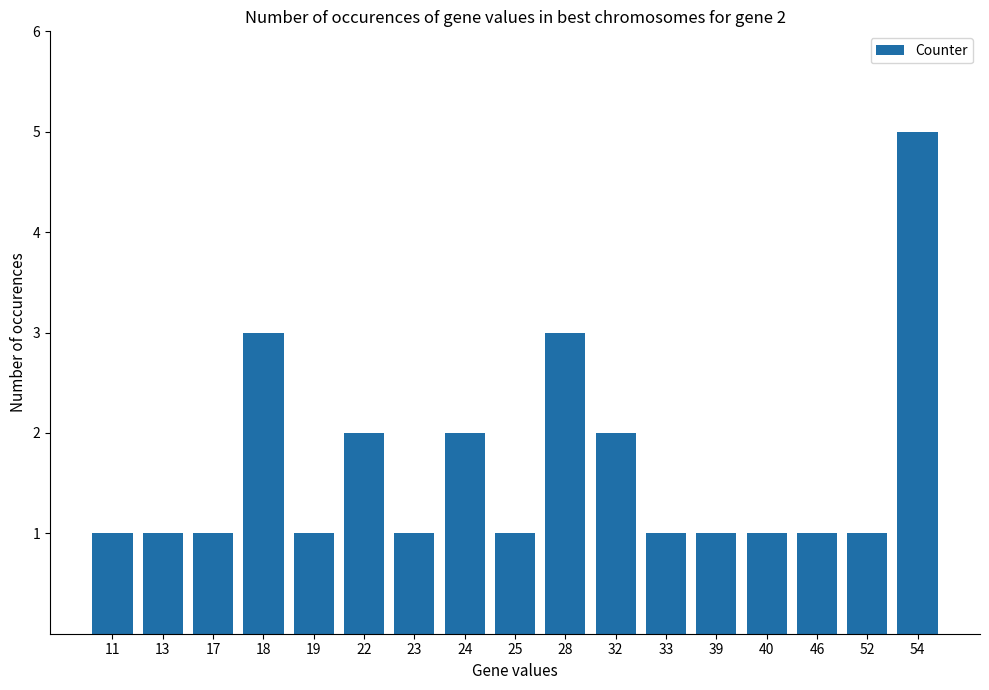

Reading right to left, transcribe all the data shown in this chart.

5	1	1	1	1	1	2	3	1	2	1	2	1	3	1	1	1